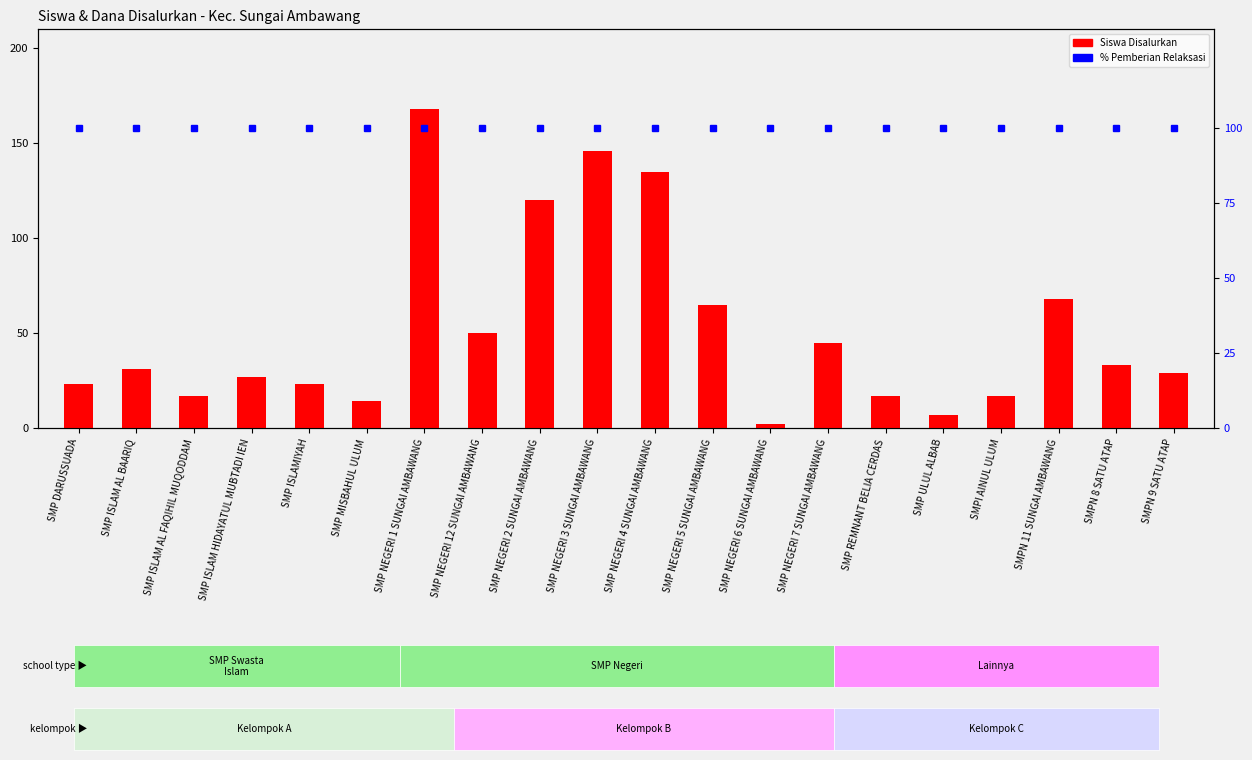

Which series has the largest total across all categories?

% Pemberian